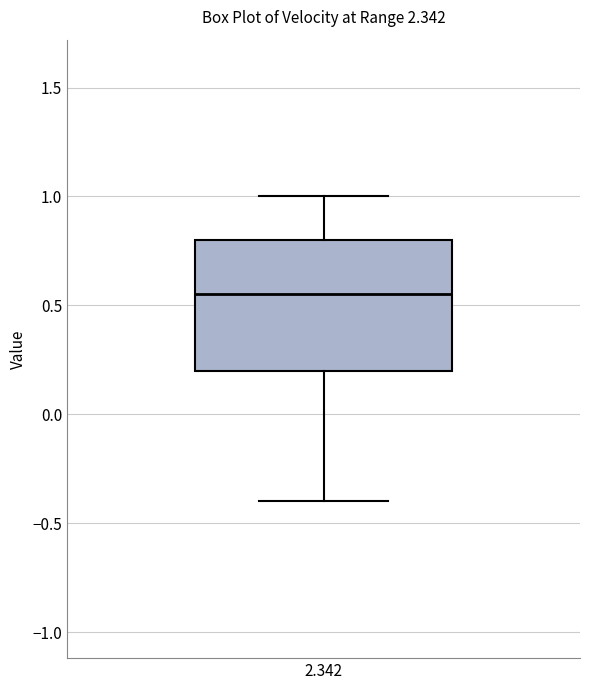

Read this box plot against the y-axis: the position of the median line, the range covered by the box, and the ends of both whiskers. The values are not printed on the chart, so give them approximately, as read against the axis.

median 0.55, box 0.20 to 0.80, whiskers -0.40 to 1.00